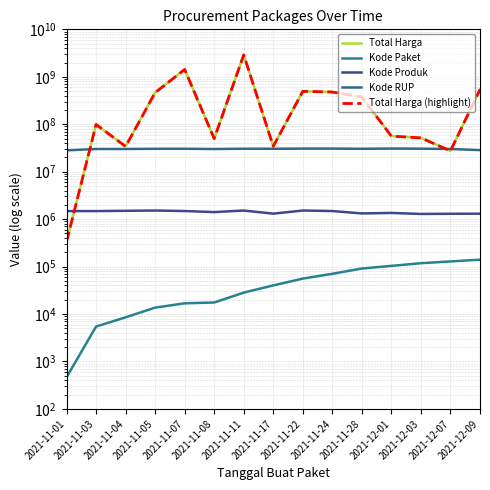

Which series has the largest total across all categories?

Total Harga